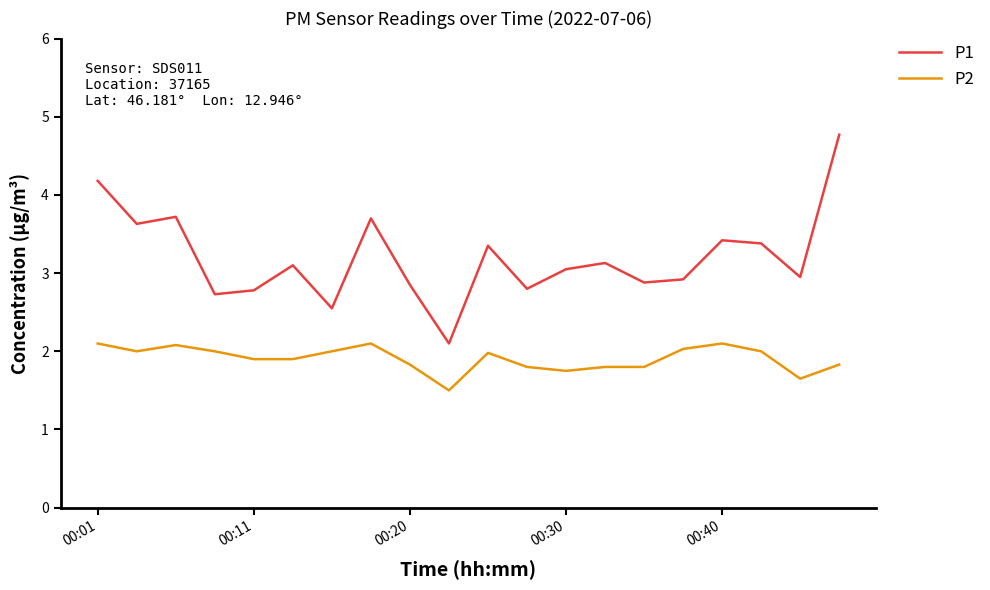

What is the difference between the maximum and minimum values in the P2 series?

0.6